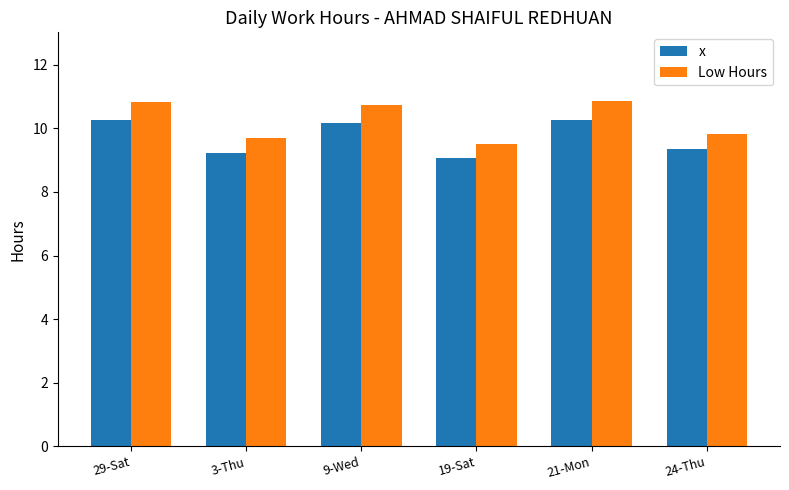

What is the lowest value of the Low Hours series?

9.5